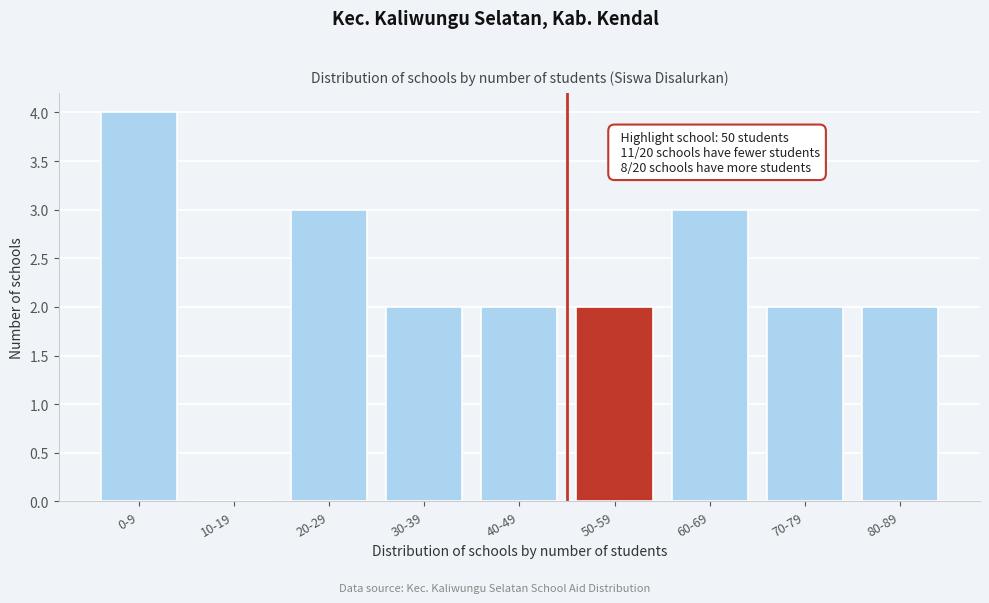

Reading left to right, extract all data points from this chart.

0-9=4	10-19=0	20-29=3	30-39=2	40-49=2	50-59=2	60-69=3	70-79=2	80-89=2